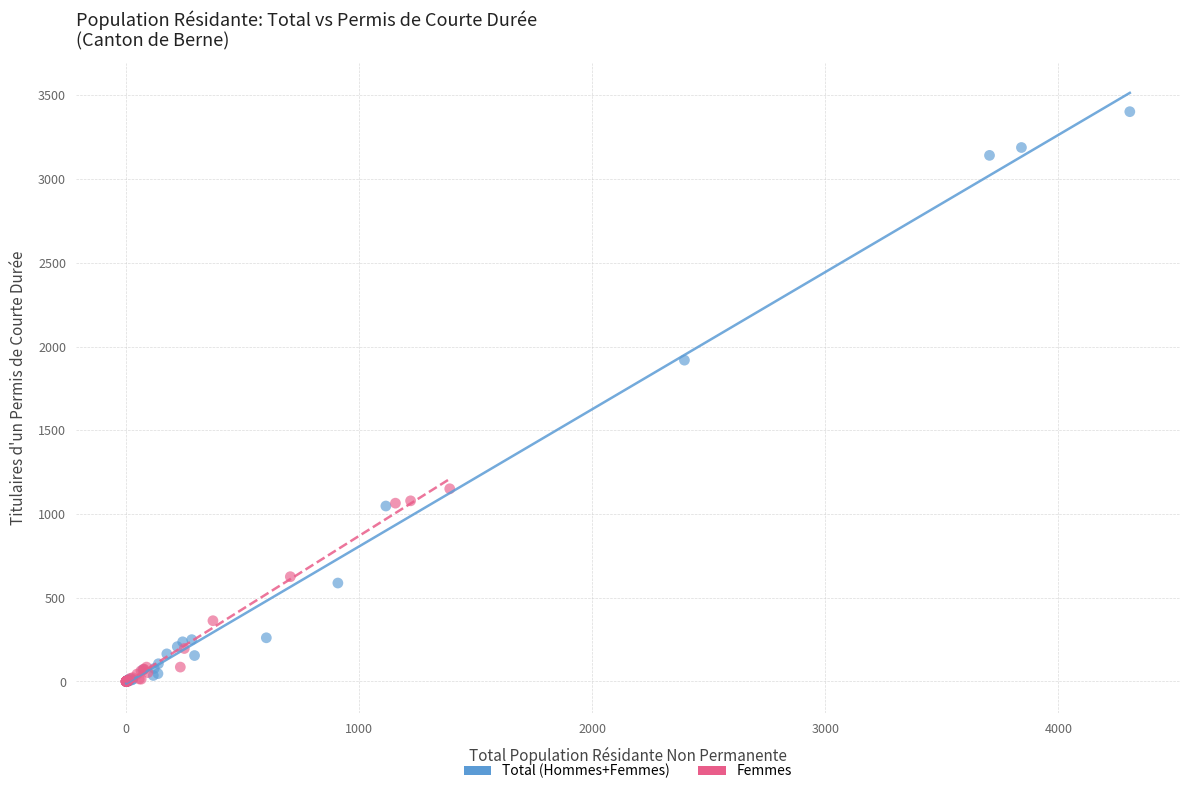

Which series has the largest Y range (max minus min)?

Total (Hommes+Femmes)